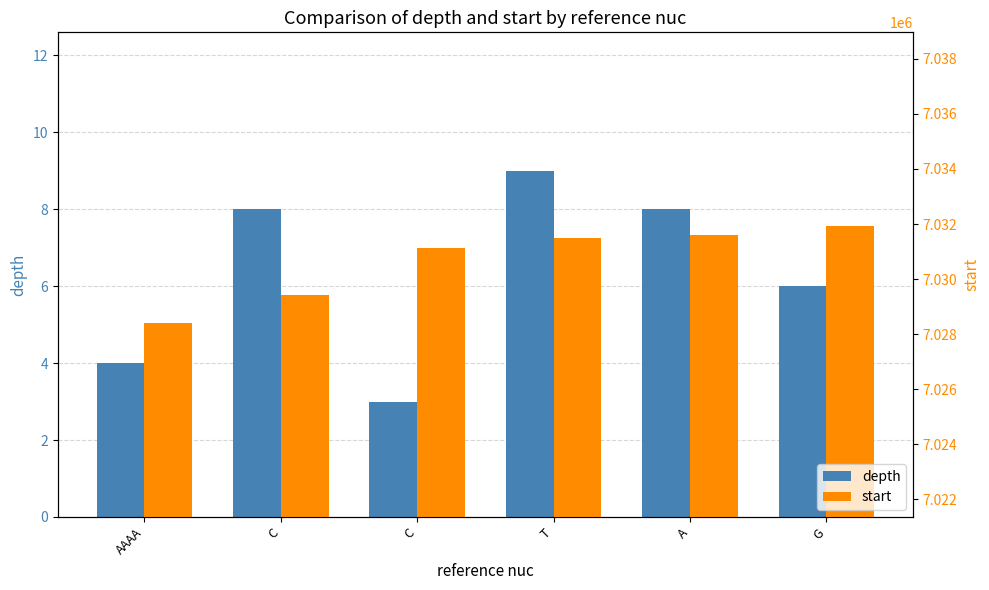

What are all the series names shown in the legend?

depth, start